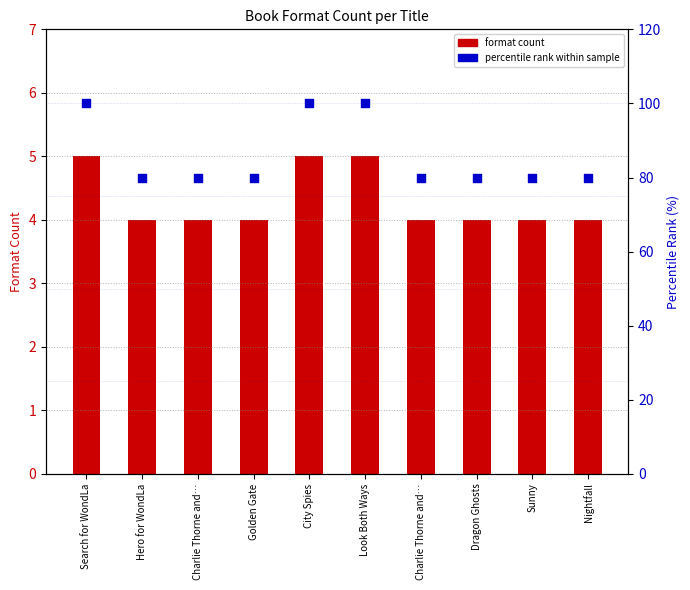

Is the value of format count at Charlie Thorne and… greater than the value of percentile rank within sample at Nightfall?

No